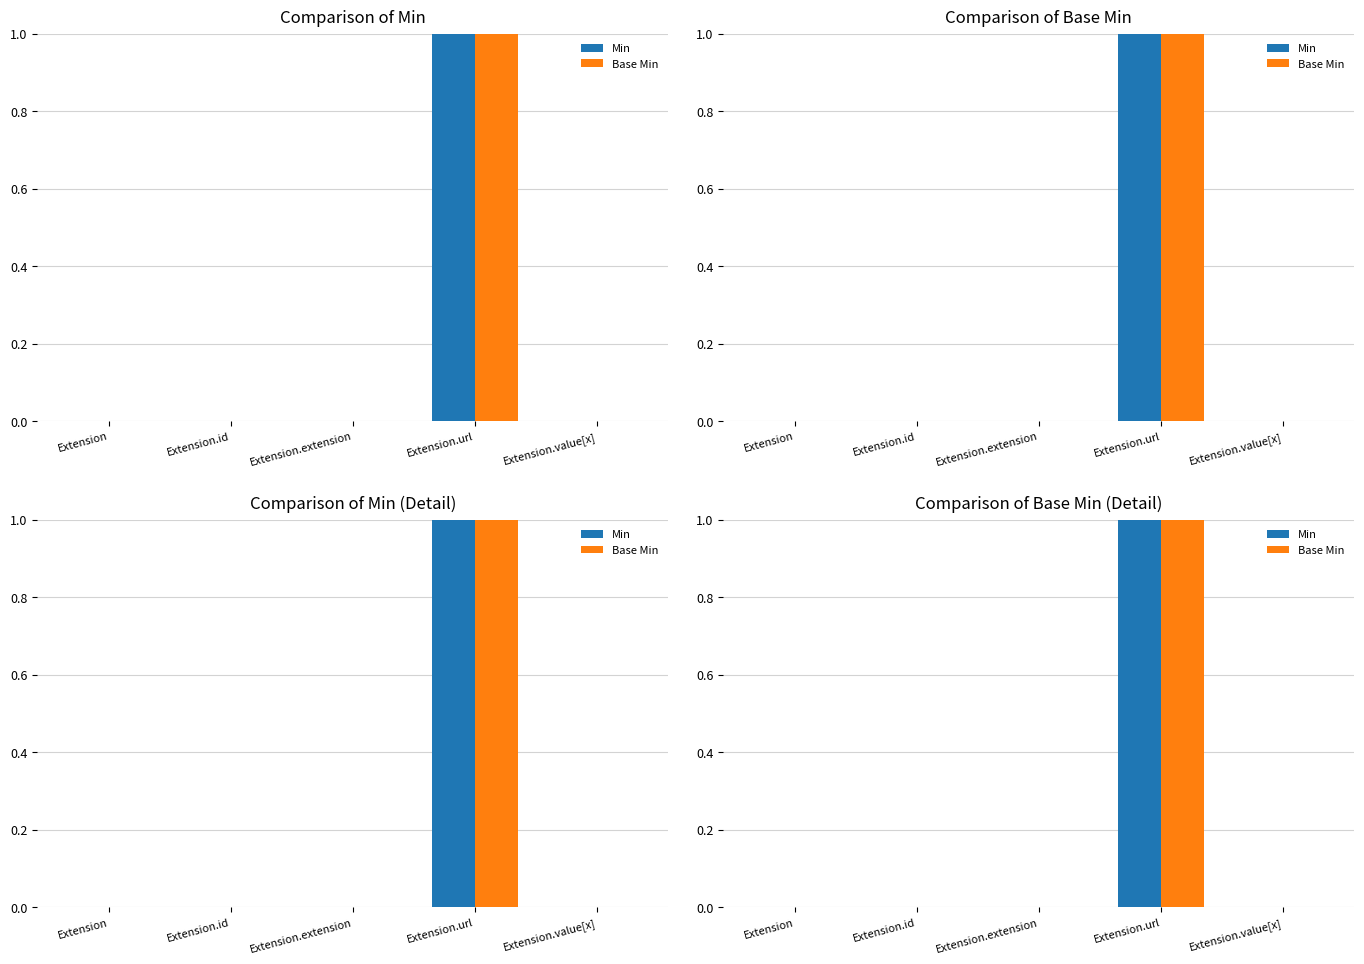

Does the chart contain stacked bars?

No